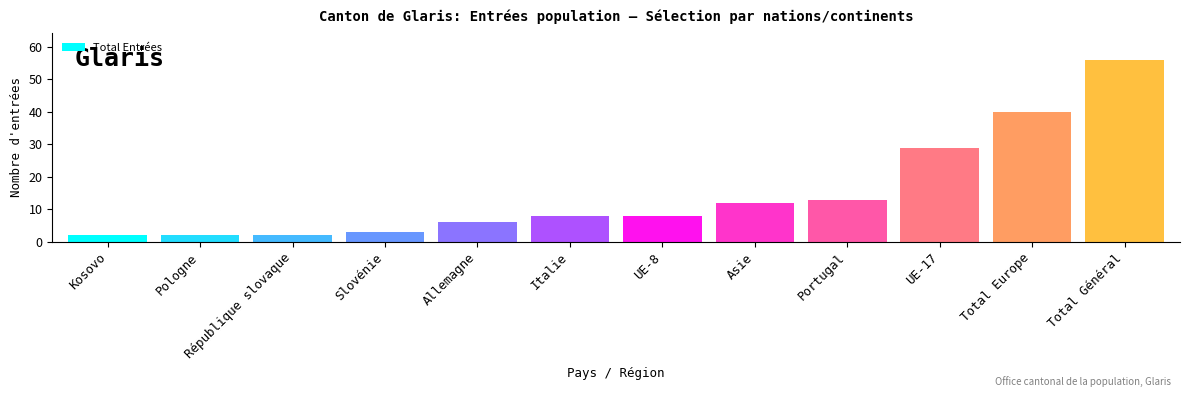

How many bars are there in total?

12